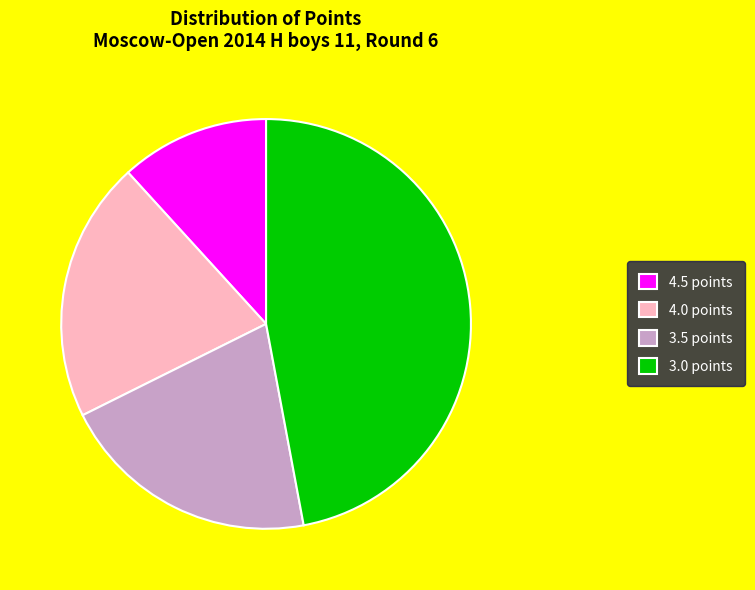

The 3.0 points slice represents 47% of the pie. True or false?

True